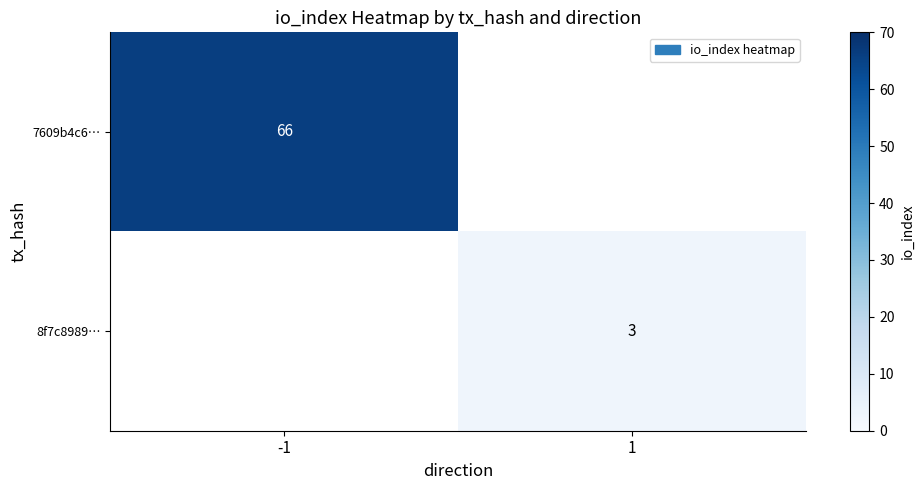

Is the value of 8f7c8989… at 1 greater than the value of 7609b4c6… at -1?

No